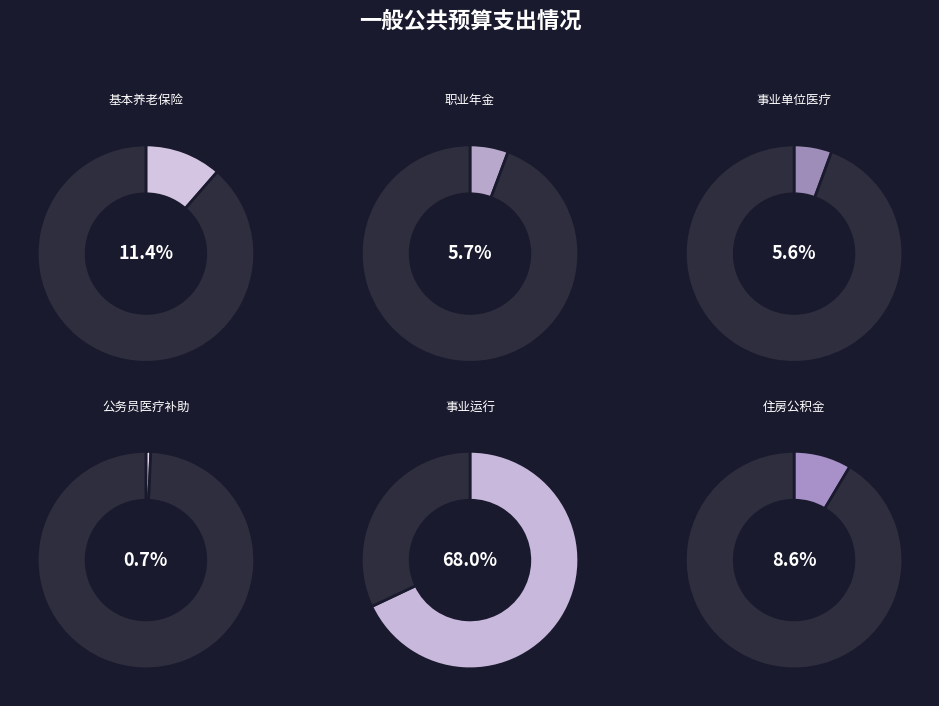

How many slices are in this pie chart?

6